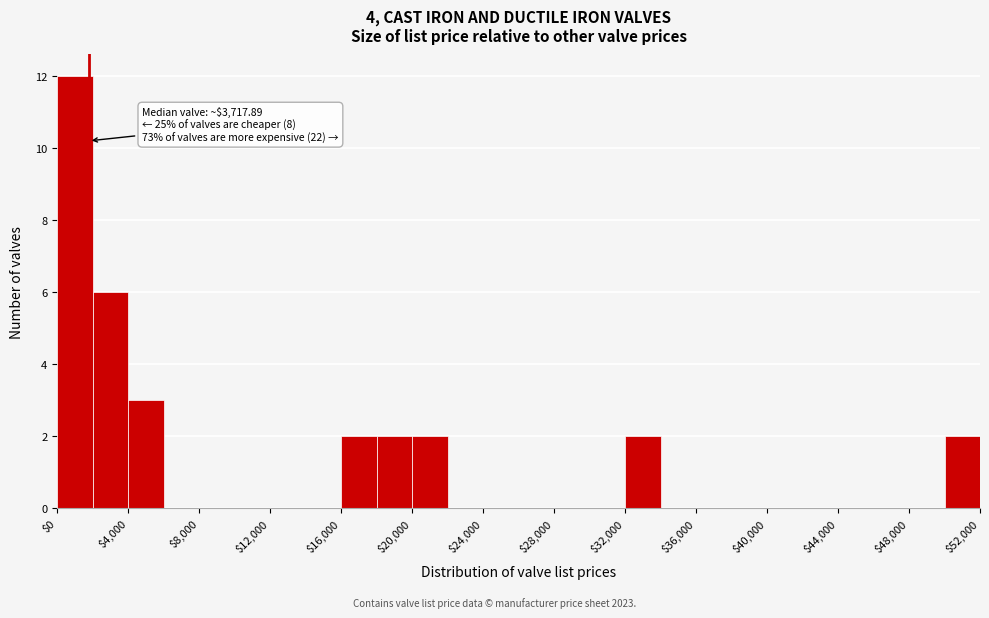

Over which range of the x-axis is the bar tallest?

0 to 2000